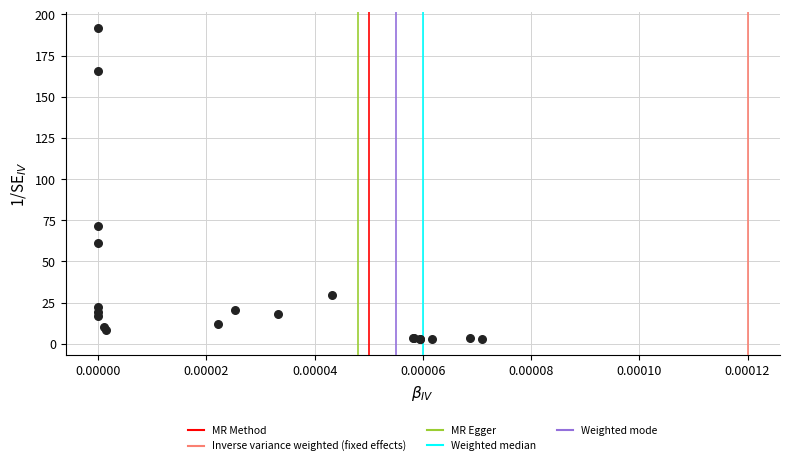

What Y value in the scatter plot is closest to 97?

71.5